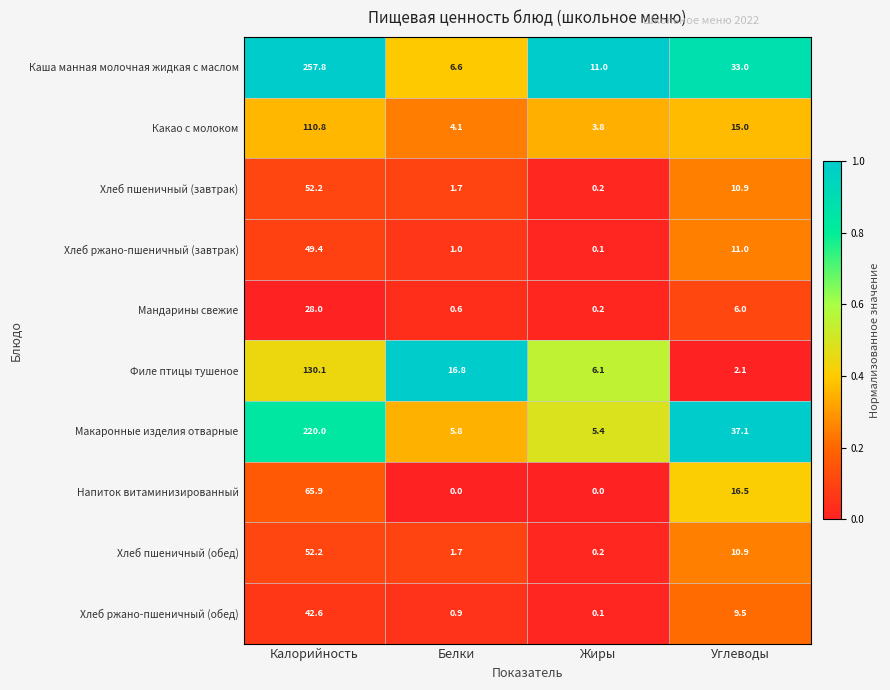

Which series has the largest total across all categories?

Каша манная молочная жидкая с маслом